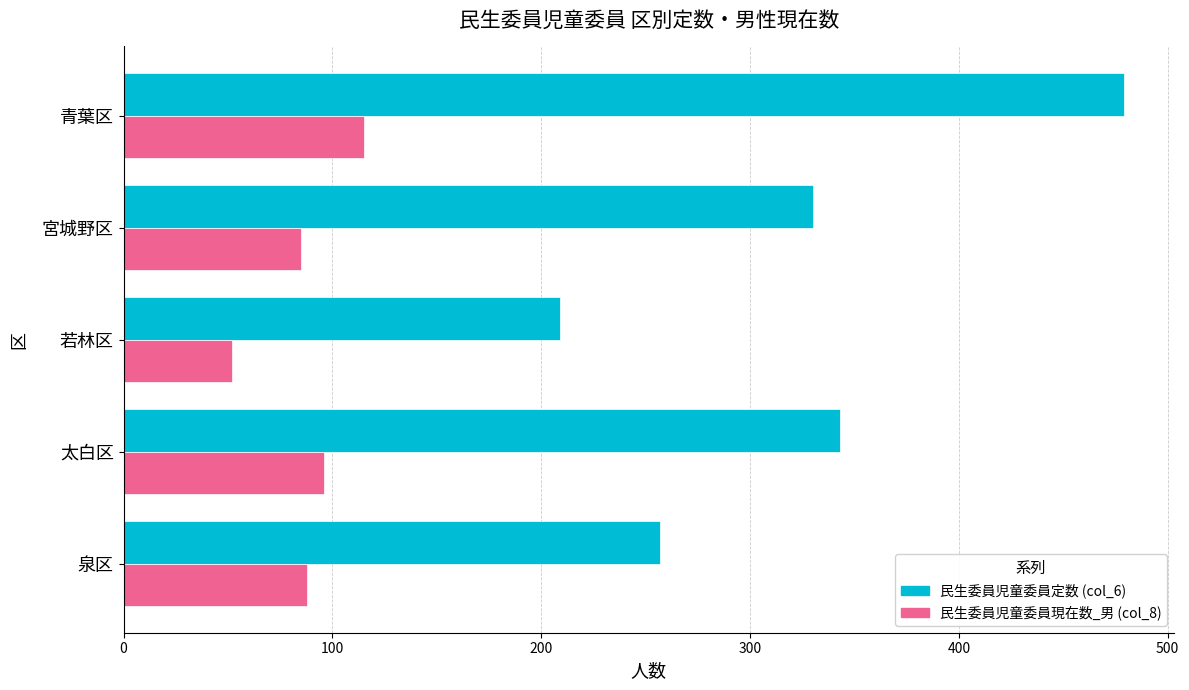

What is the difference between the highest and lowest values at 若林区?

157